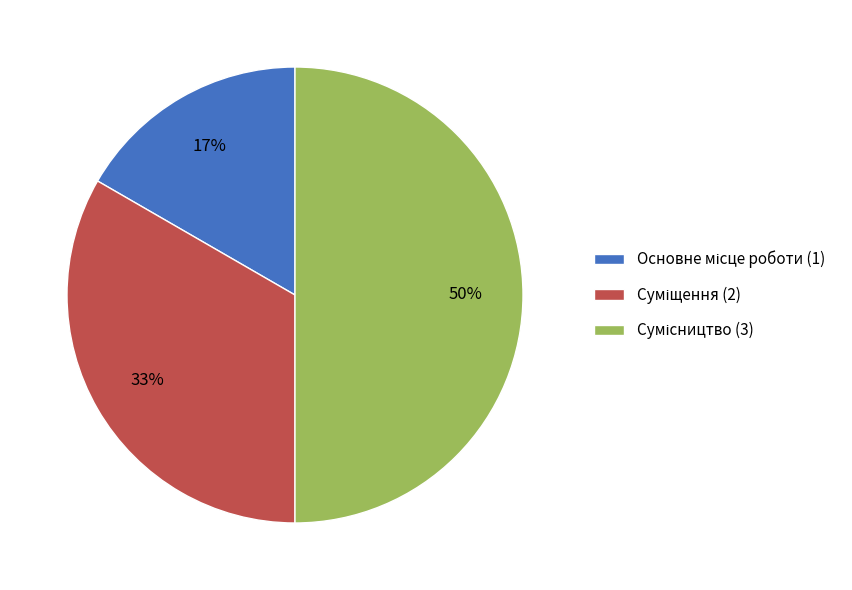

To the nearest percent, what is the average slice percentage?

33%